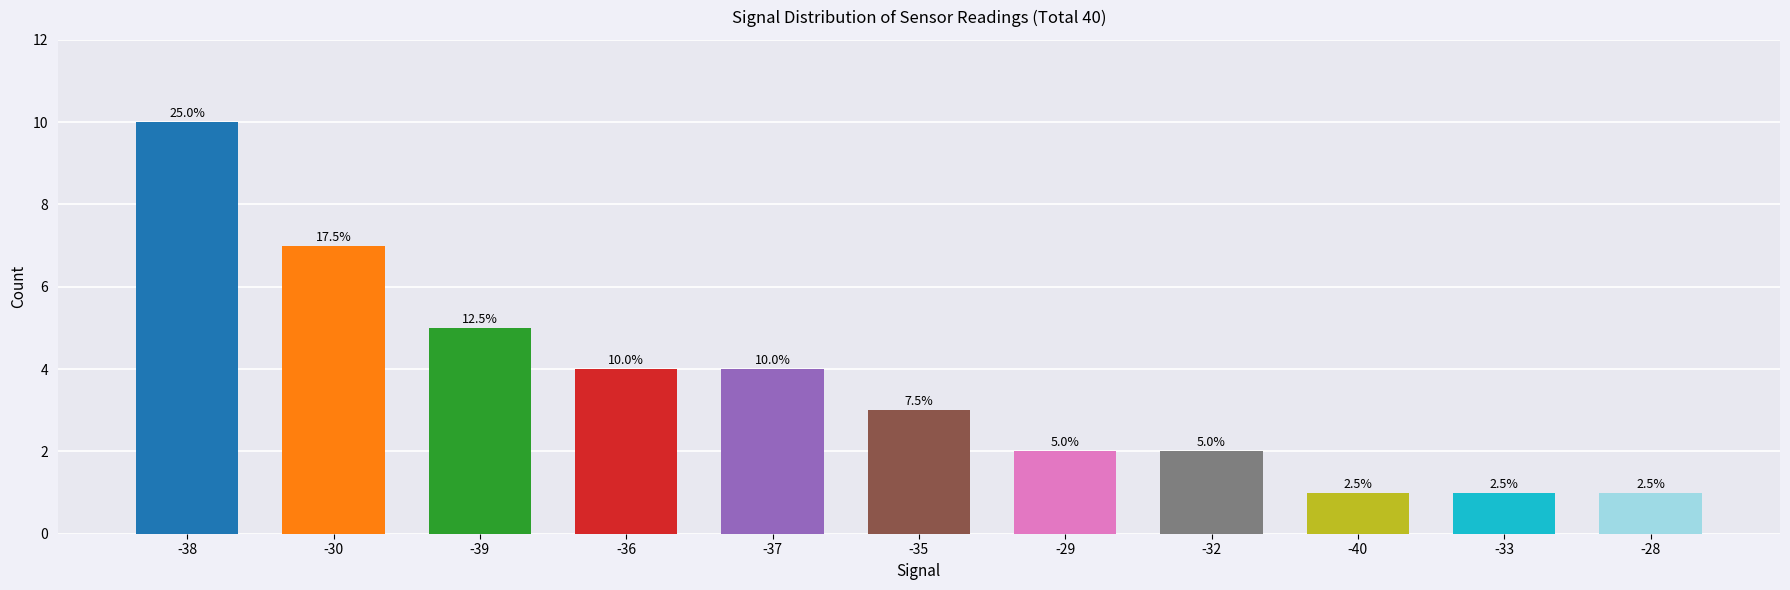

What is the smallest value displayed?

1